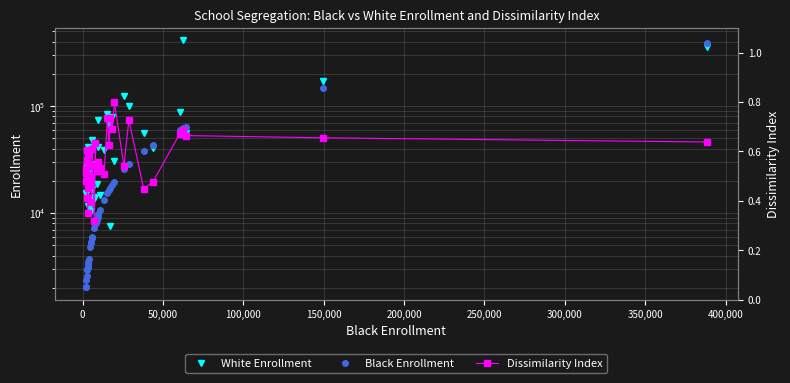

How many values in the White Enrollment series are below 34569?

20